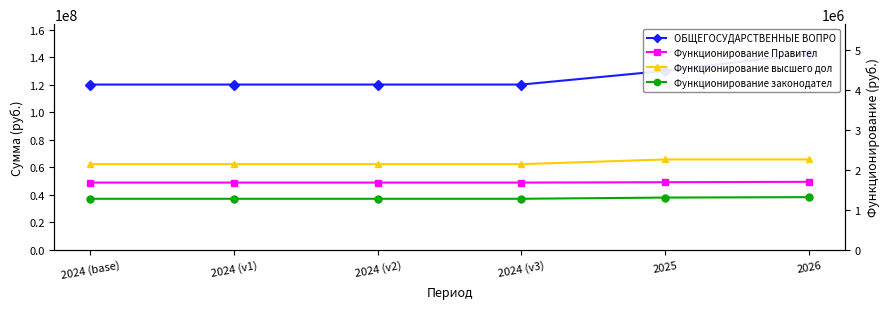

True or false: Функционирование высшего дол and Функционирование Правител intersect in this chart.

False